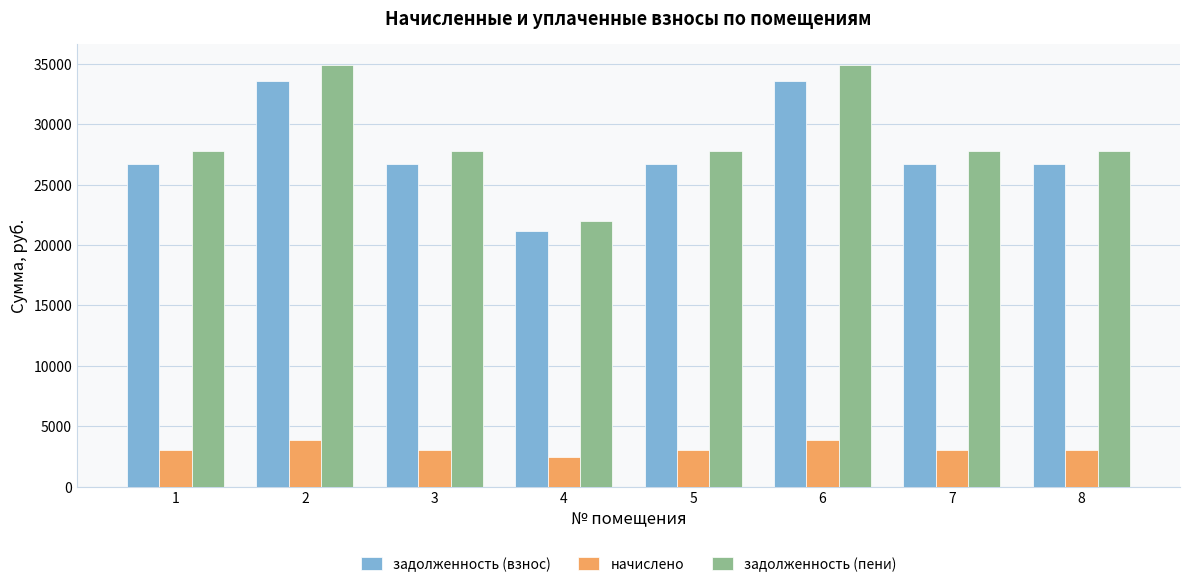

The value of задолженность (взнос) at 2 is 33601.0. True or false?

True